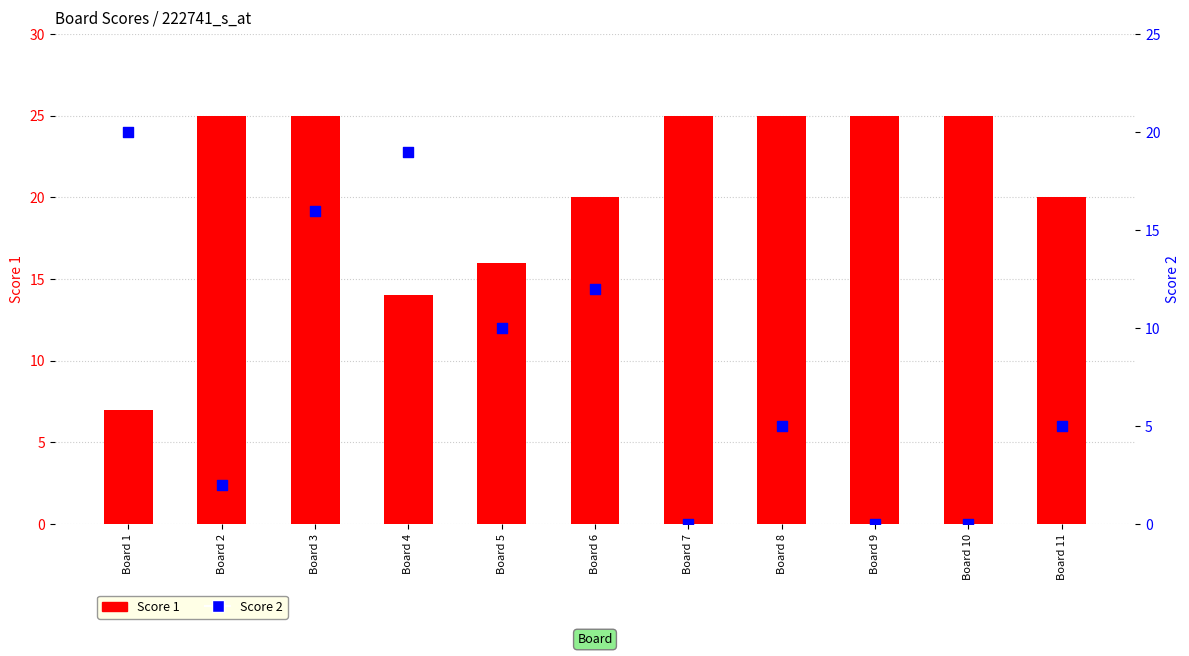

At which category is the sum across all series the highest?

Board 3